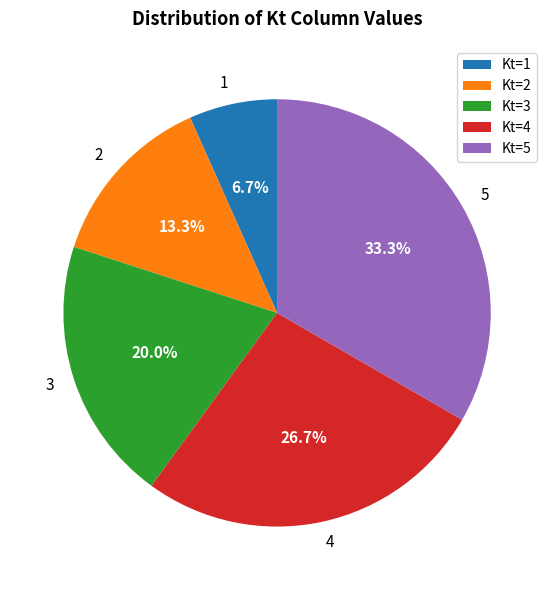

True or false: 4 accounts for 27% of the total.

True